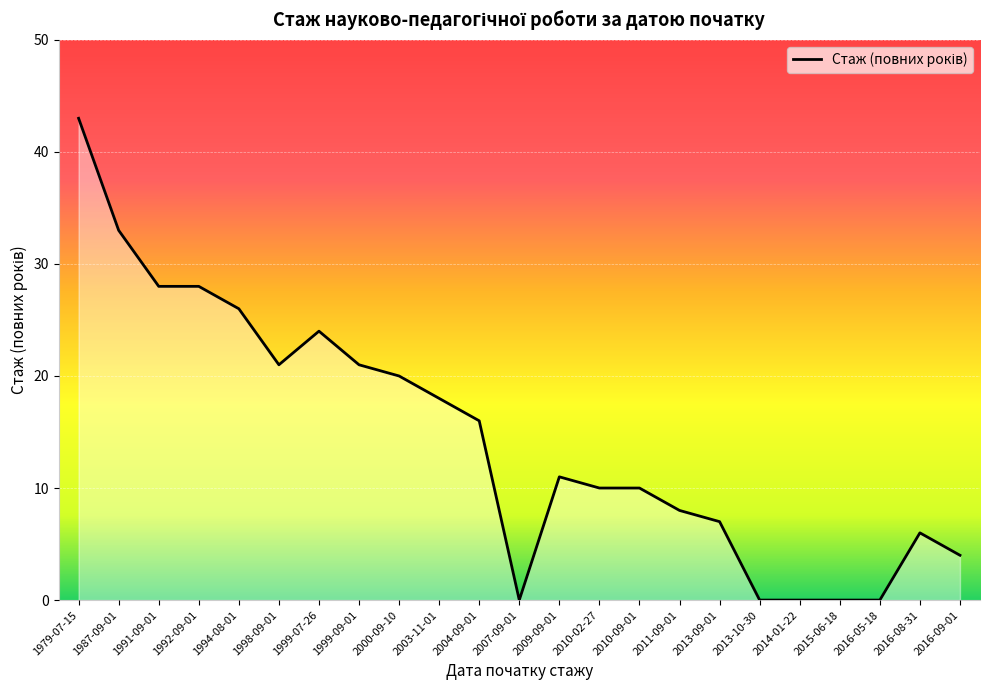

What is the greatest value displayed?

43